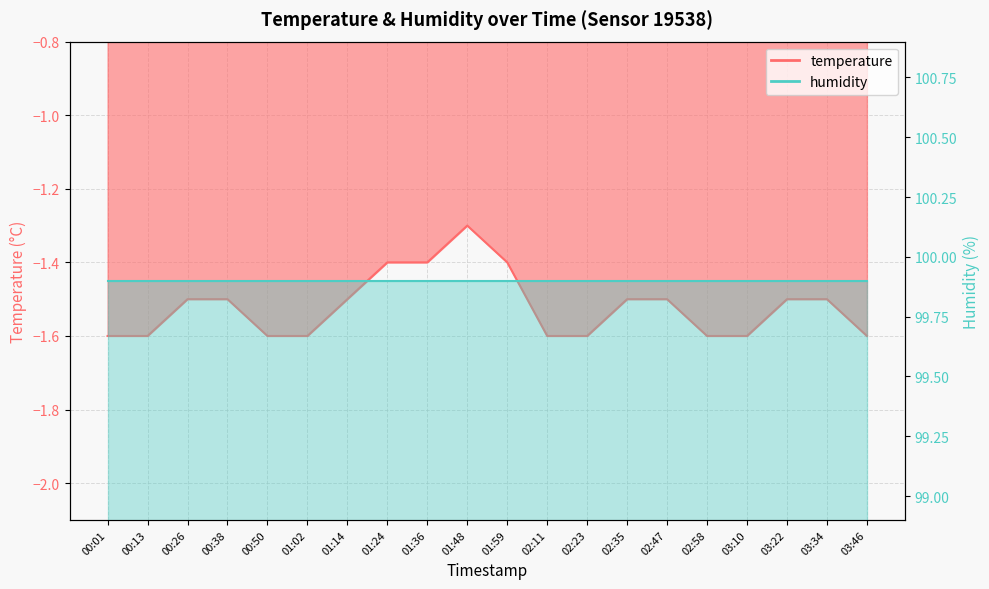

At which category does the data reach its first local peak?

01:48